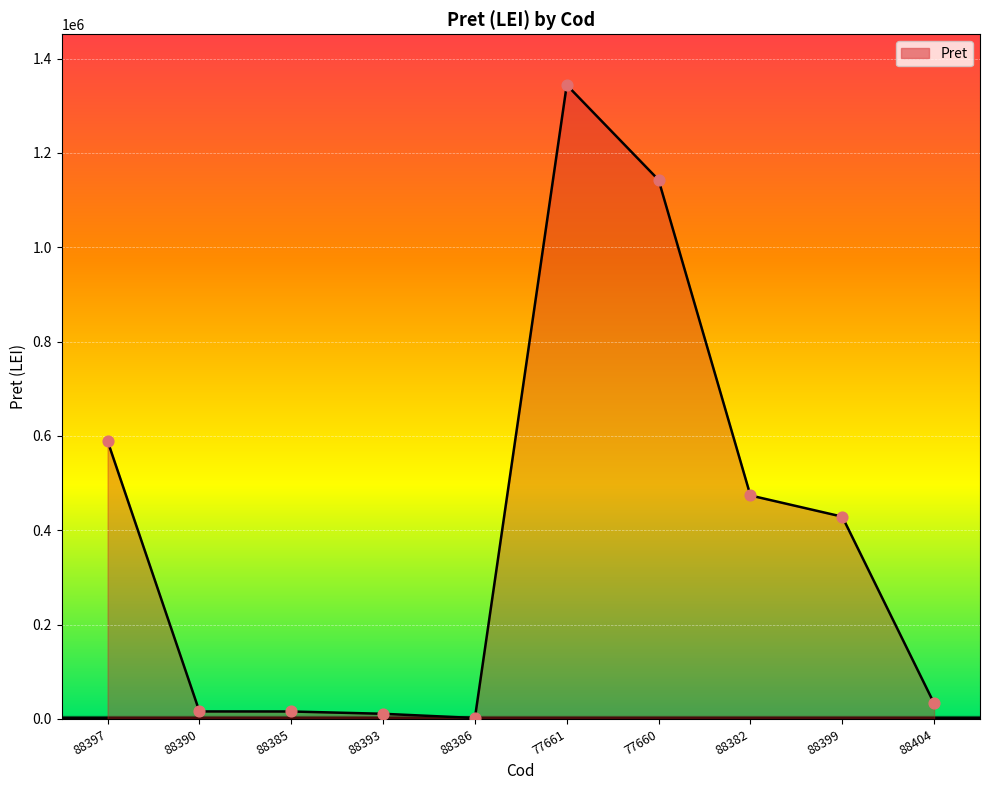

What is the change in value from 88390 to 88382?

+457912.5